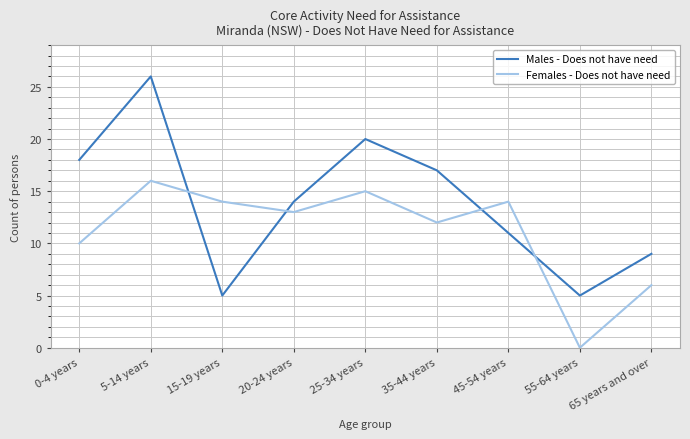

At which category does Males - Does not have need reach its first local valley?

15-19 years